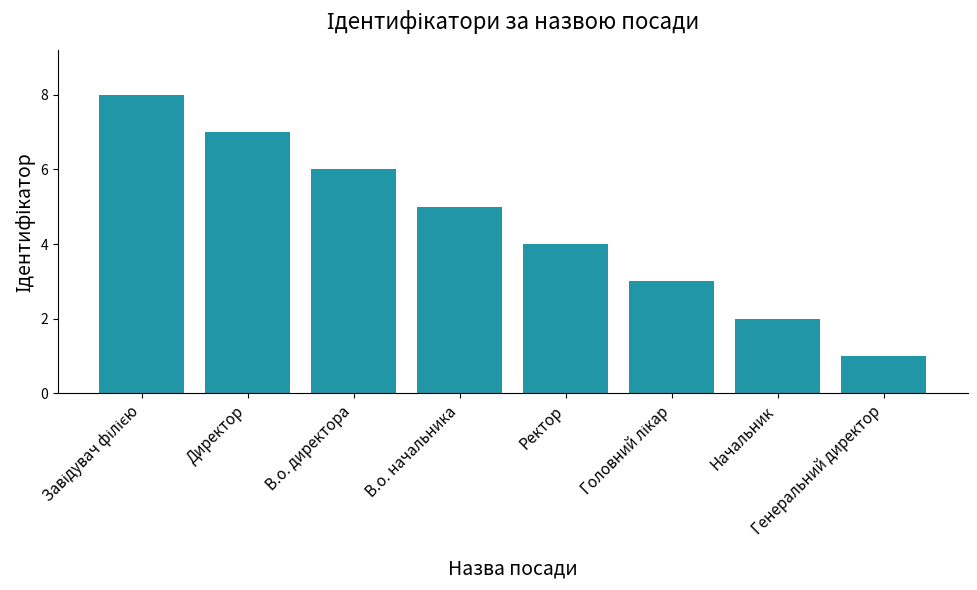

What position from the right is В.о. директора?

6